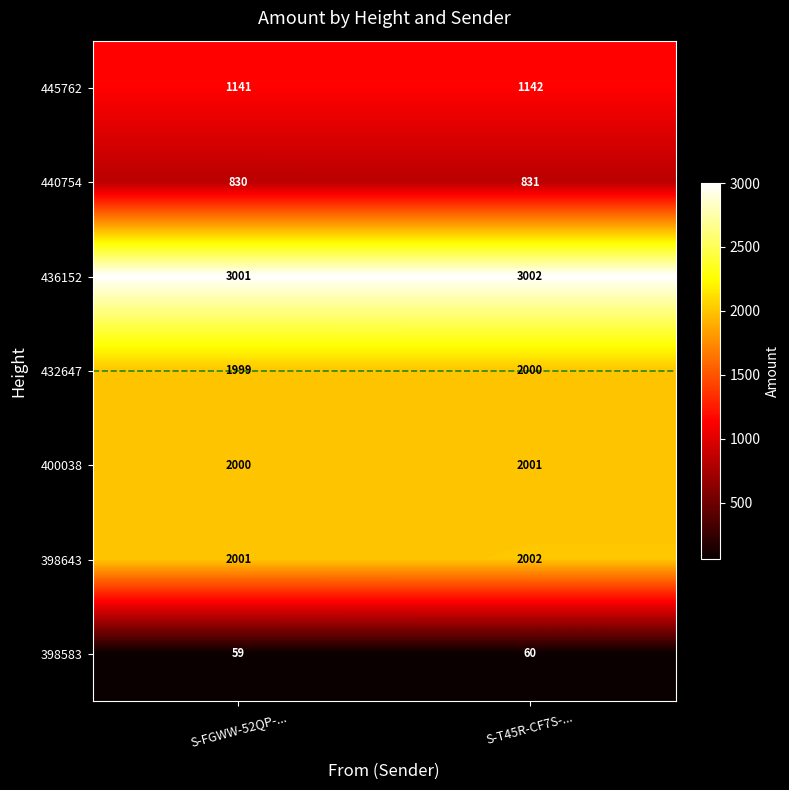

Rank the series at S-T45R-CF7S-... from lowest to highest value.

398583, 440754, 445762, 432647, 400038, 398643, 436152